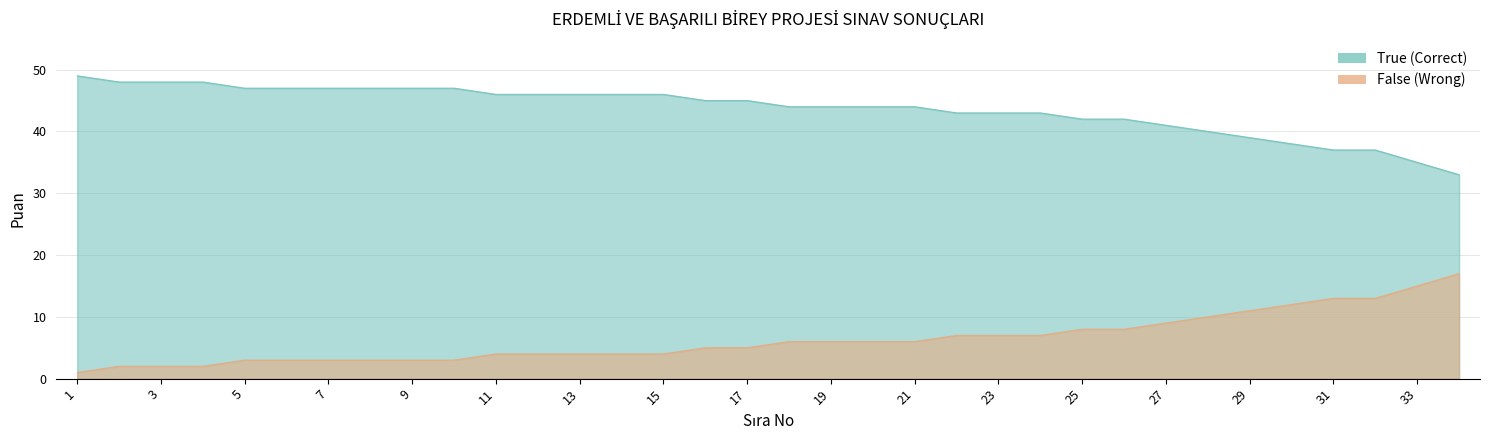

What is the difference between the False values at 8 and 18?

3